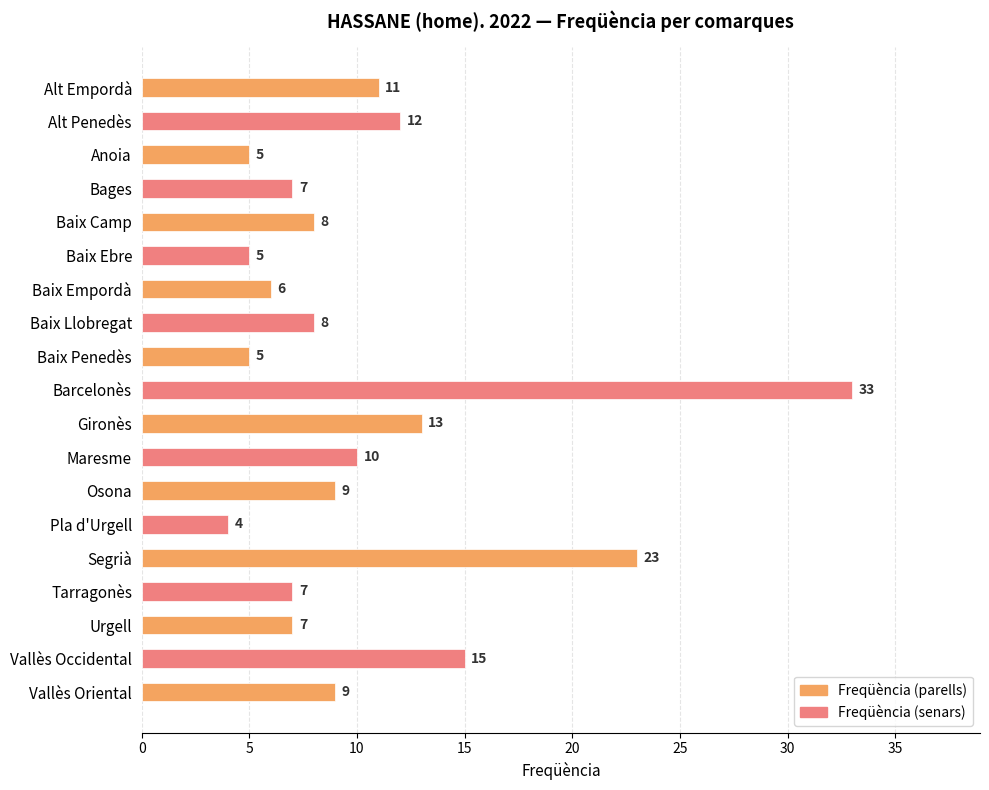

Are the bars horizontal?

Yes